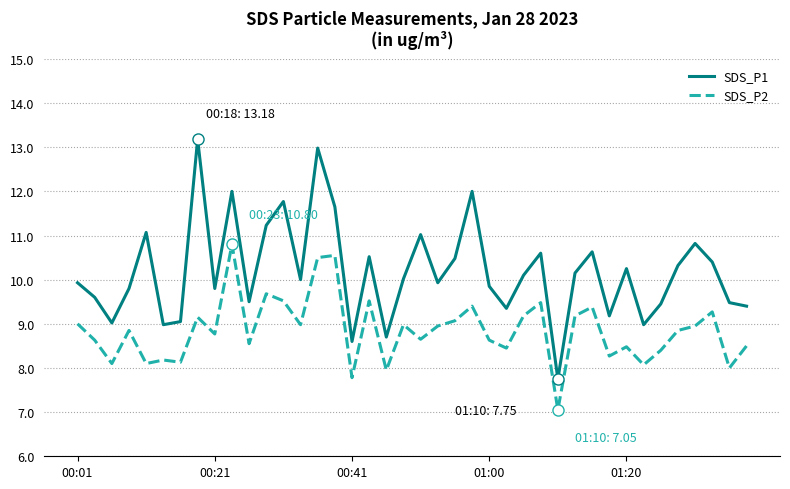

What is the difference between the maximum and second lowest values in the SDS_P2 series?

3.0